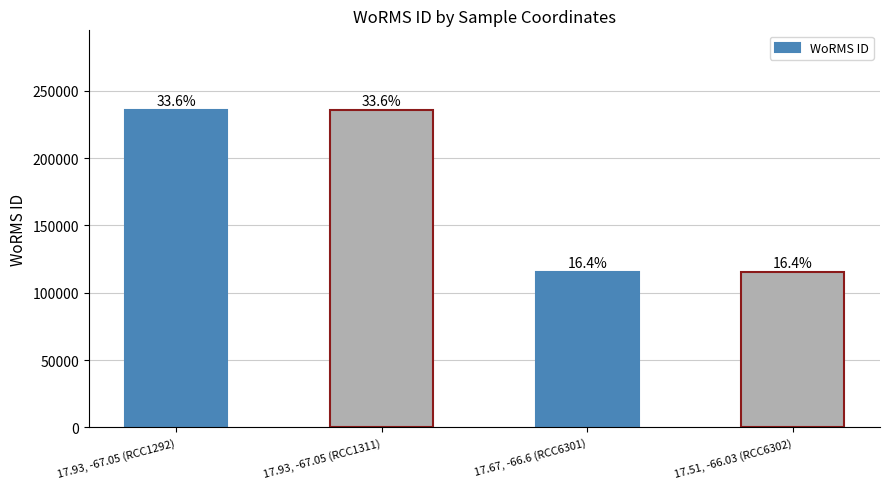

How many bars are there in total?

4